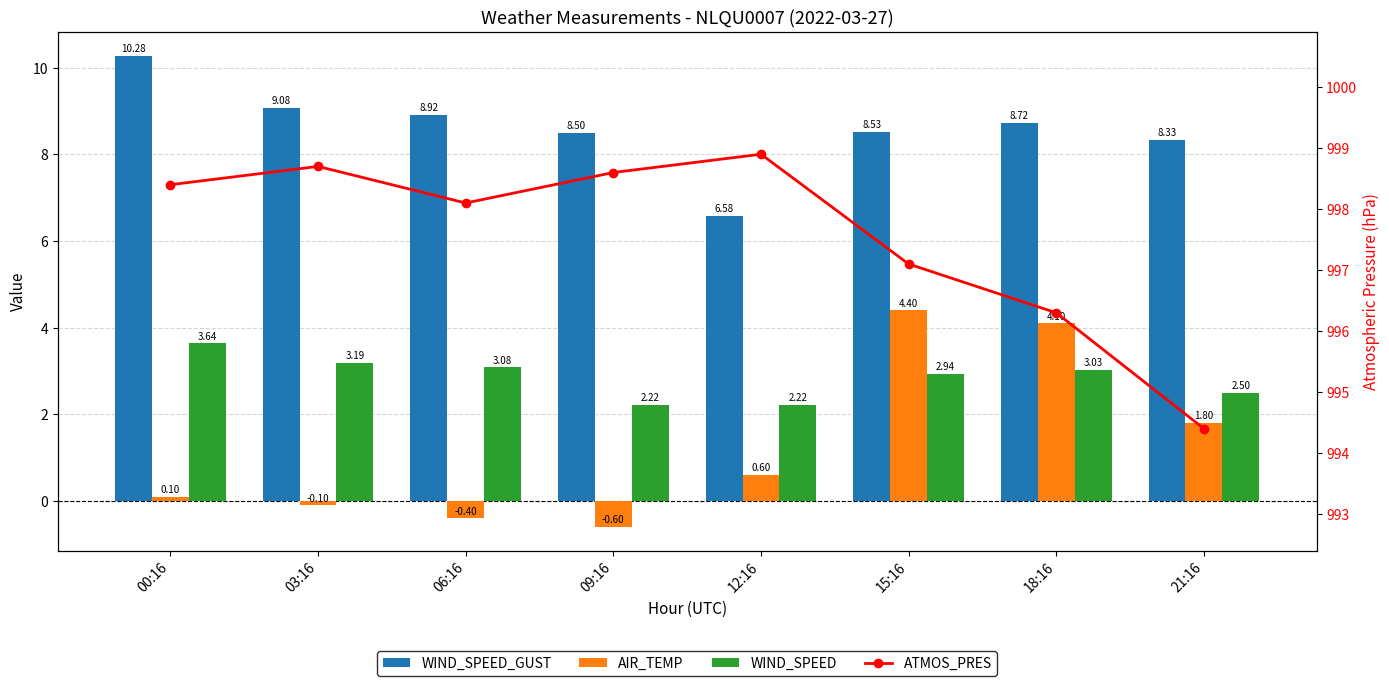

Is it true that WIND_SPEED equals 2.9 at 15:16?

True